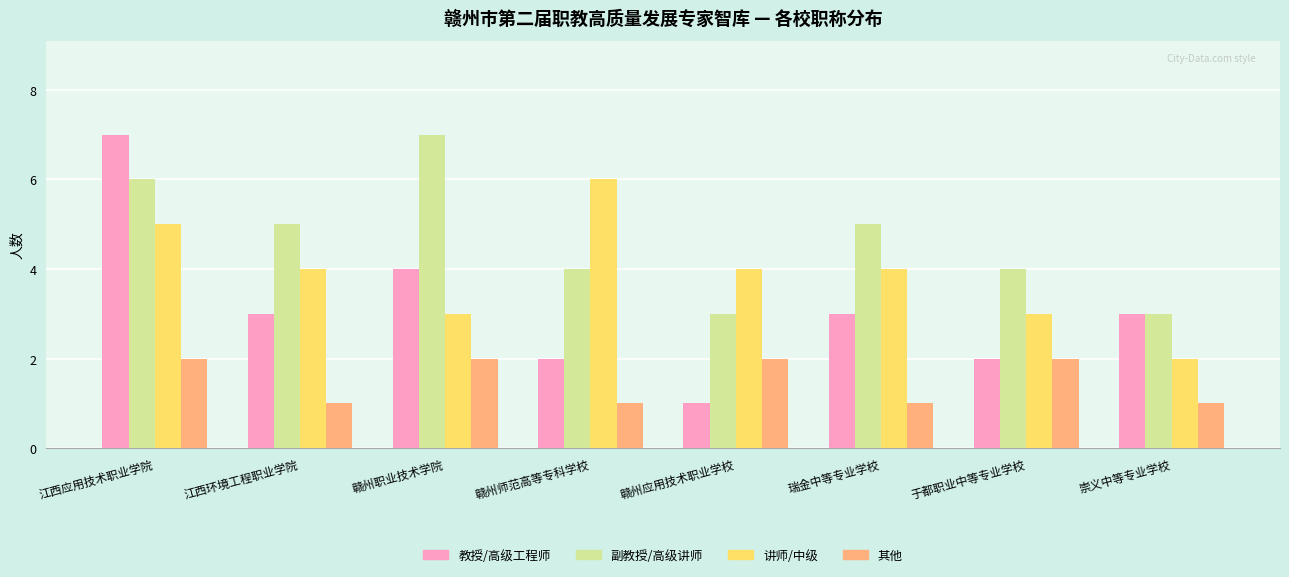

What is the spread (max minus min) of values at 赣州职业技术学院?

5